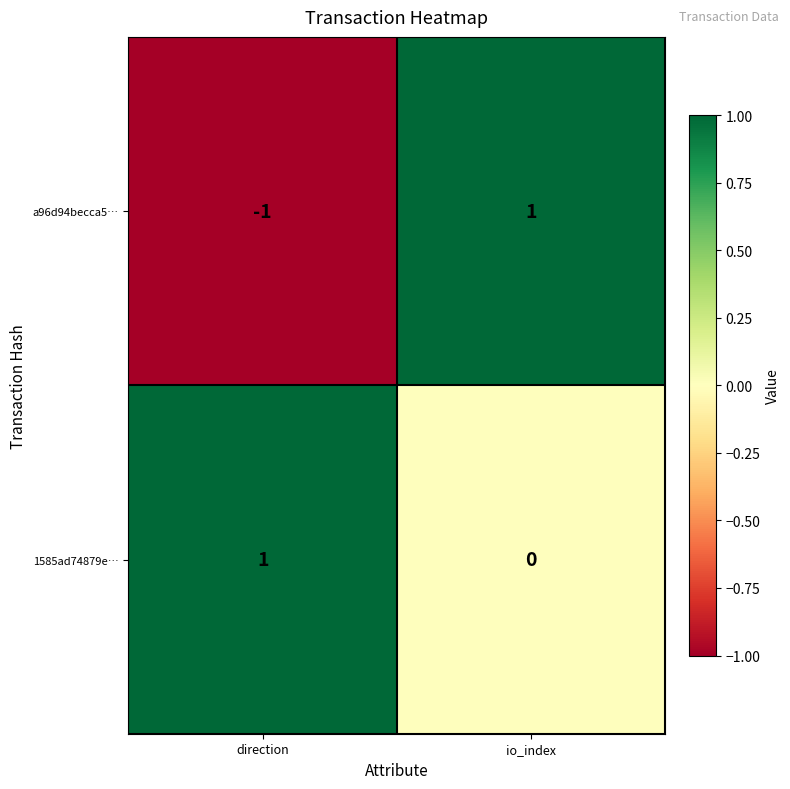

Reading right to left, transcribe all the data shown in this chart.

a96d94becca5…: io_index=1	direction=-1
1585ad74879e…: io_index=0	direction=1